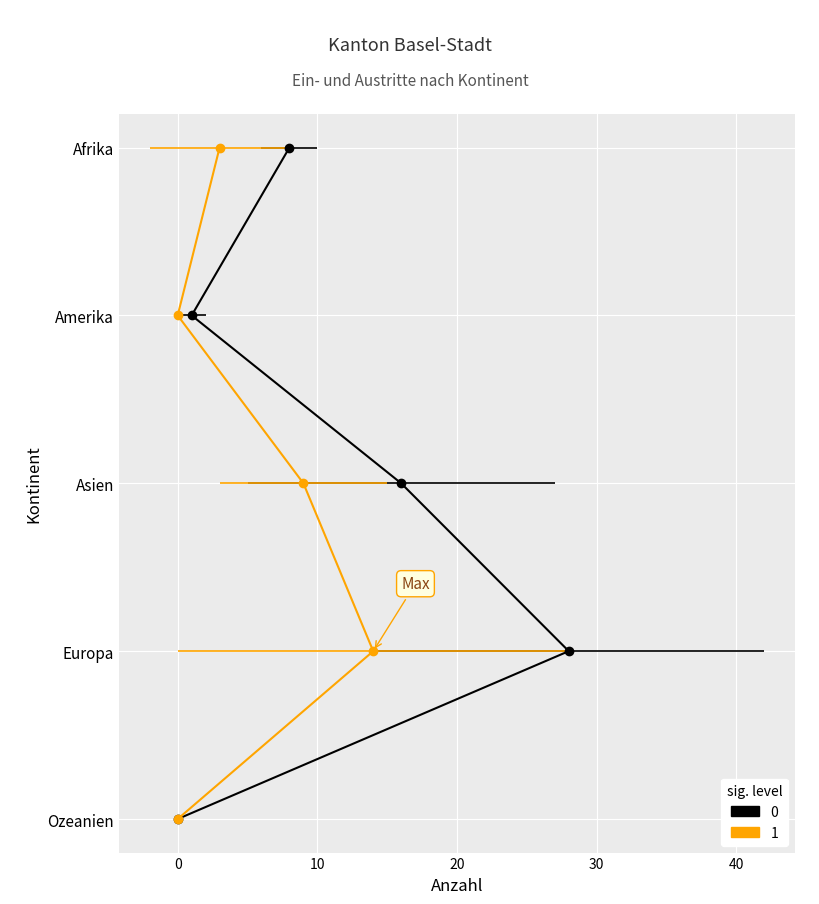

At 10, list the series in order from largest to smallest.

0 (sig. level), 1 (sig. level)